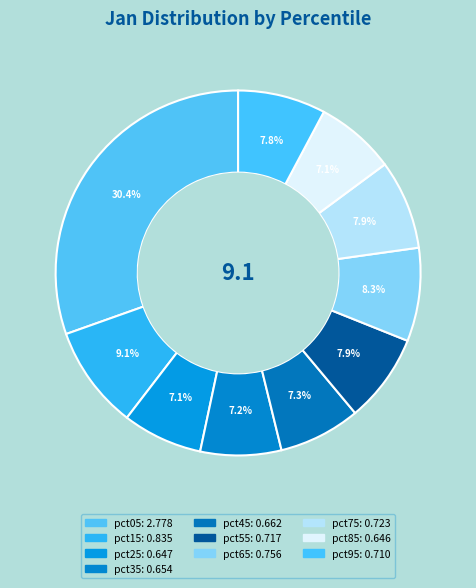

How many segments does this pie chart have?

10